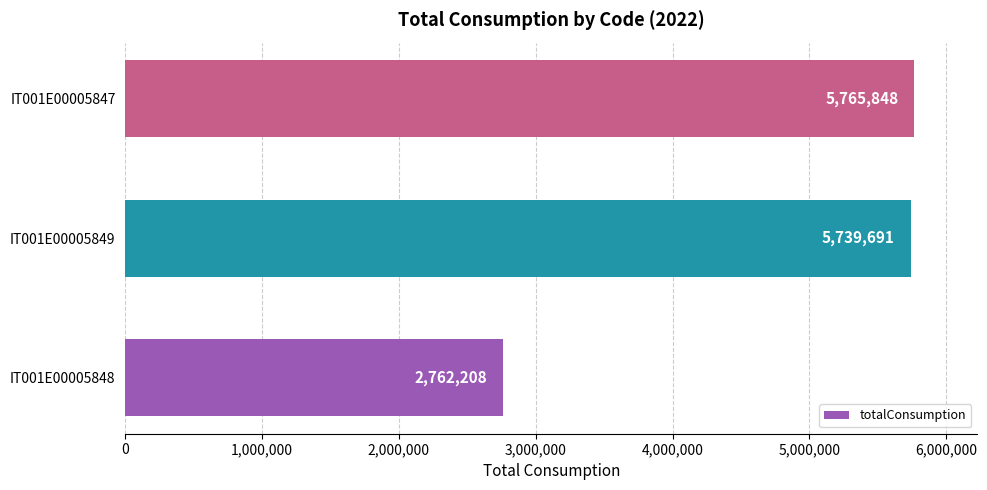

Is it true that the value at IT001E00005848 is 4081828?

False